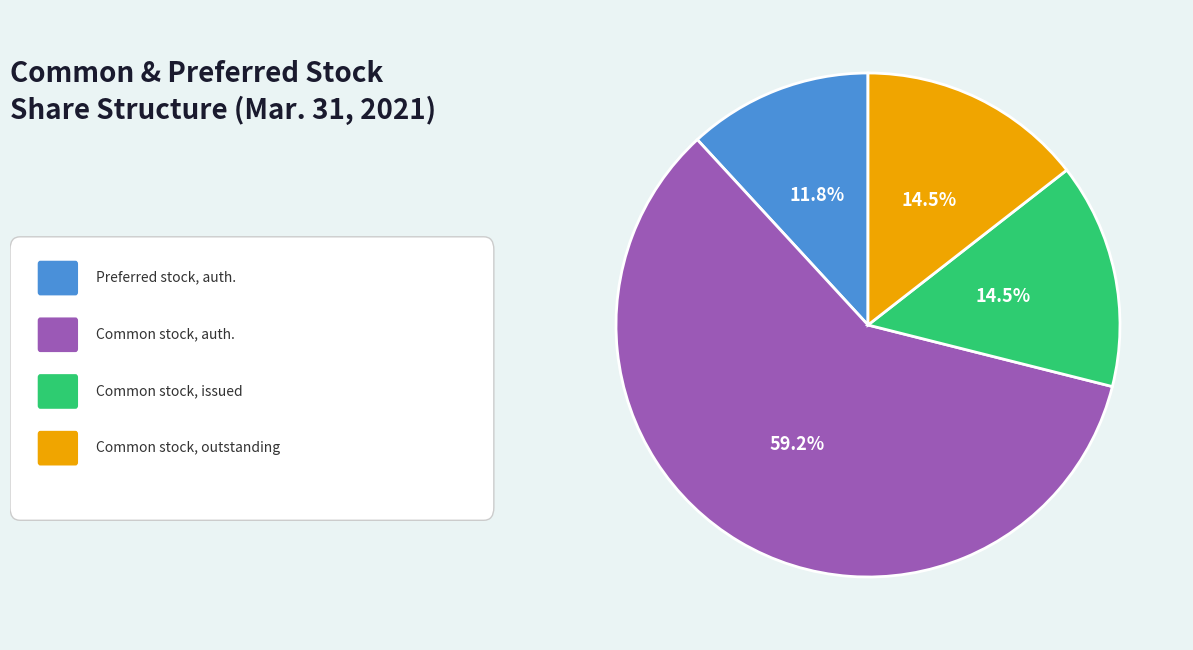

Does any single category account for the majority?

Yes